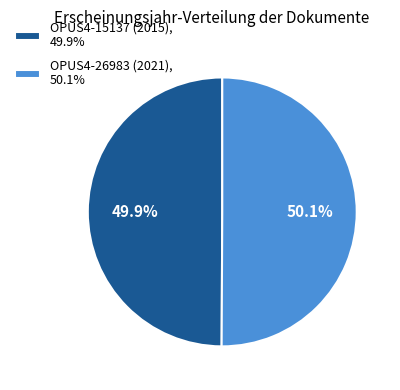

Is there a majority slice in this chart?

Yes